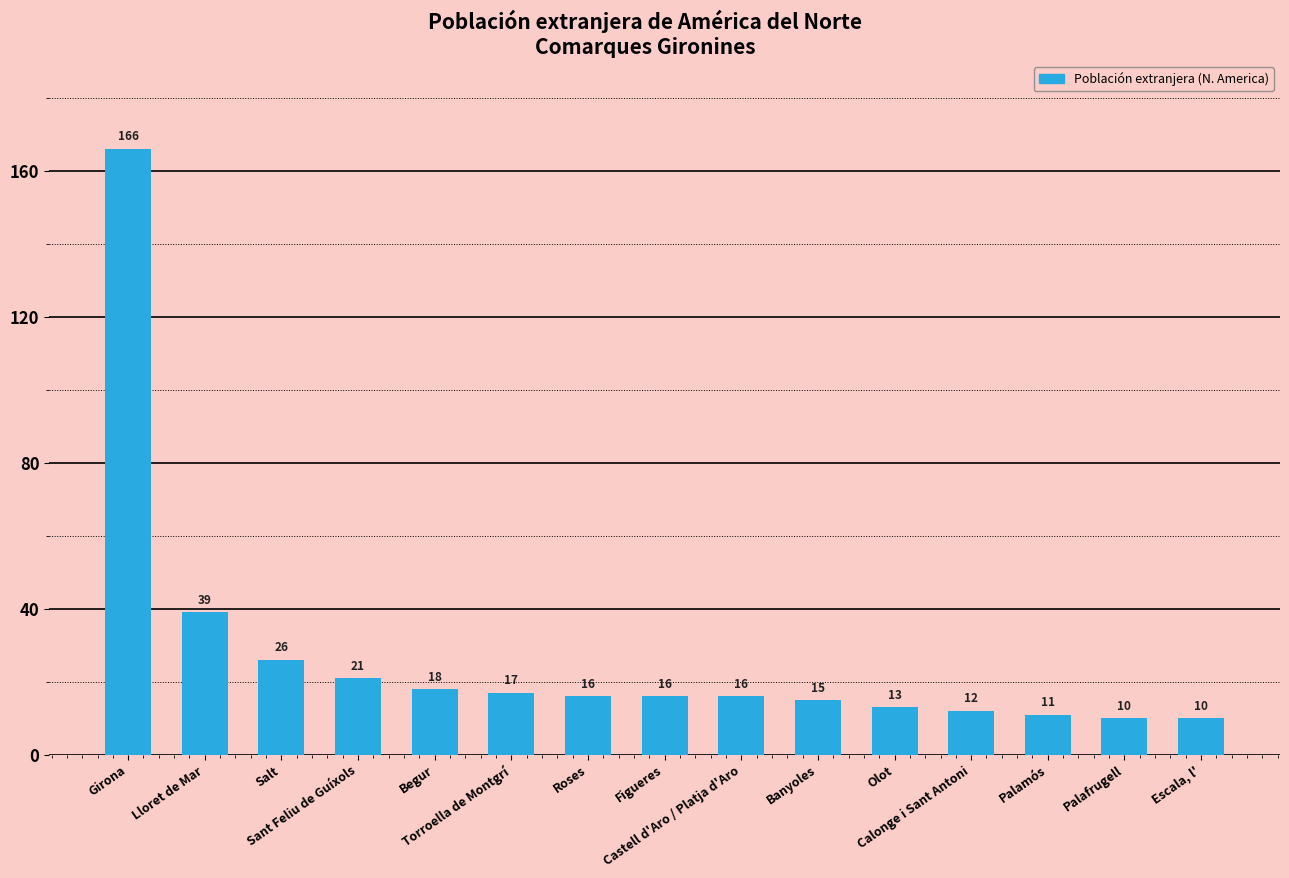

What is the difference between the maximum and second lowest values?

156